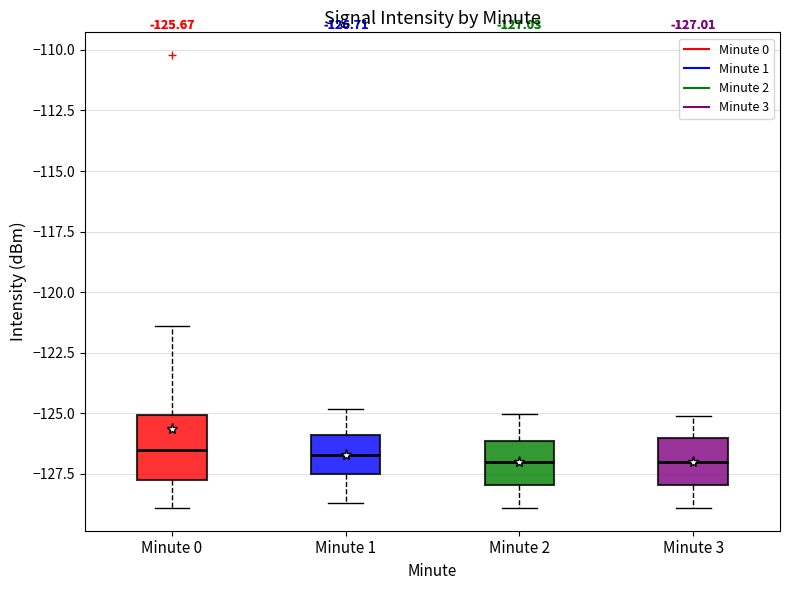

Comparing the boxes themselves (not the whiskers), which one is the tallest?

Minute 0